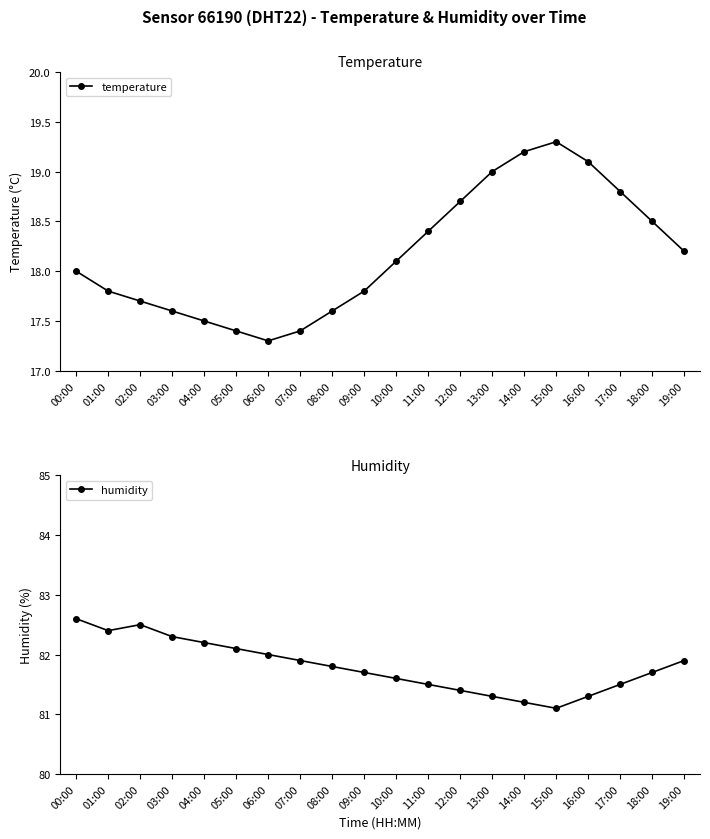

What is the label of the 12th point from the right?

08:00